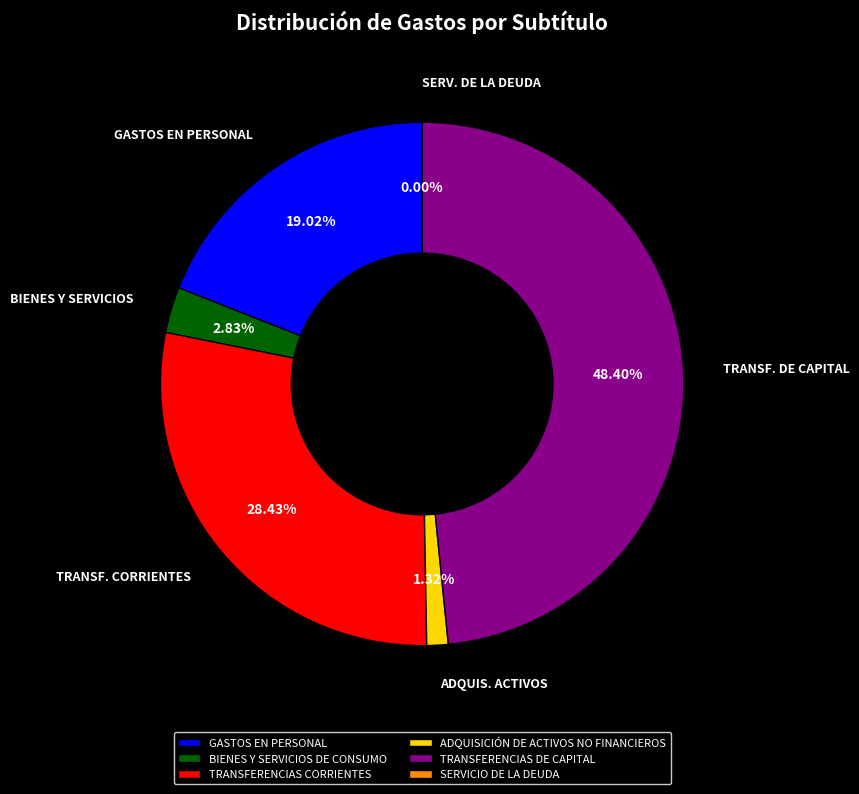

Which slice is the largest?

TRANSFERENCIAS DE CAPITAL